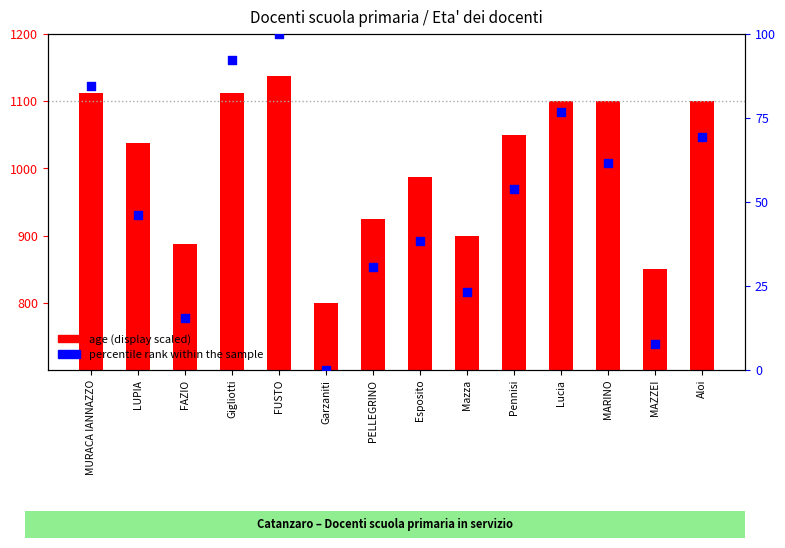

Which series contains the lowest Y value?

percentile rank within the sample